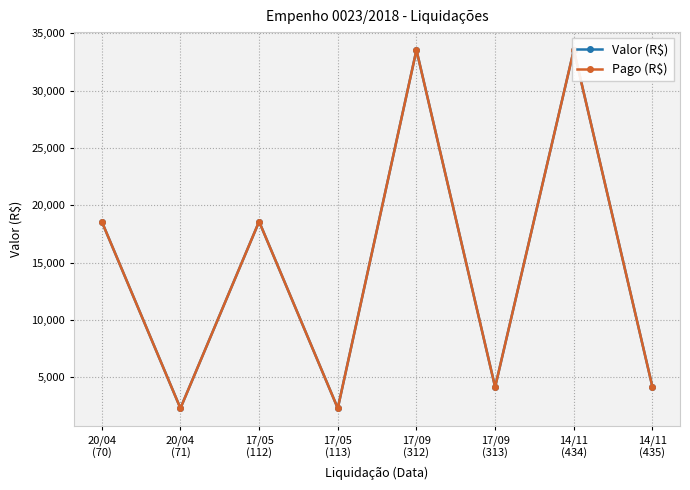

Is this an area chart (filled region under the line)?

No